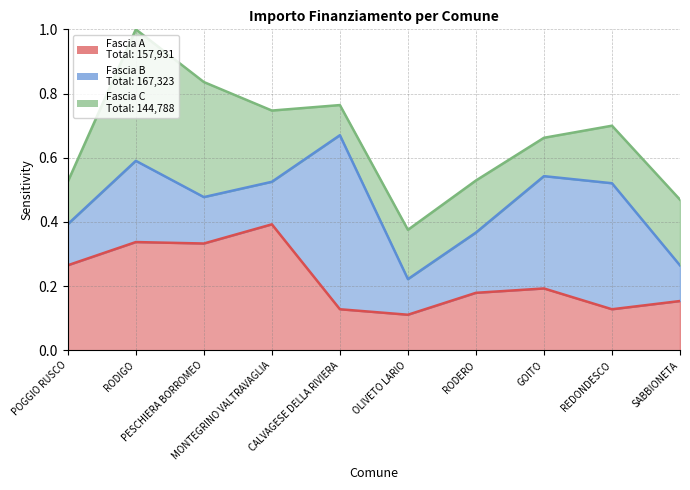

What is the label of the 8th point from the right?

PESCHIERA BORROMEO